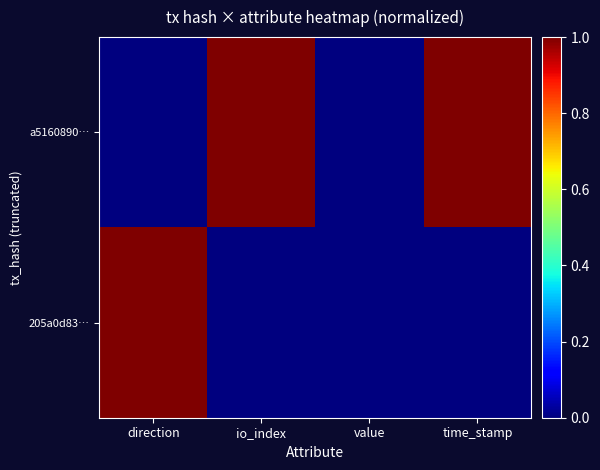

Which series changed the most between direction and time_stamp?

a5160890…